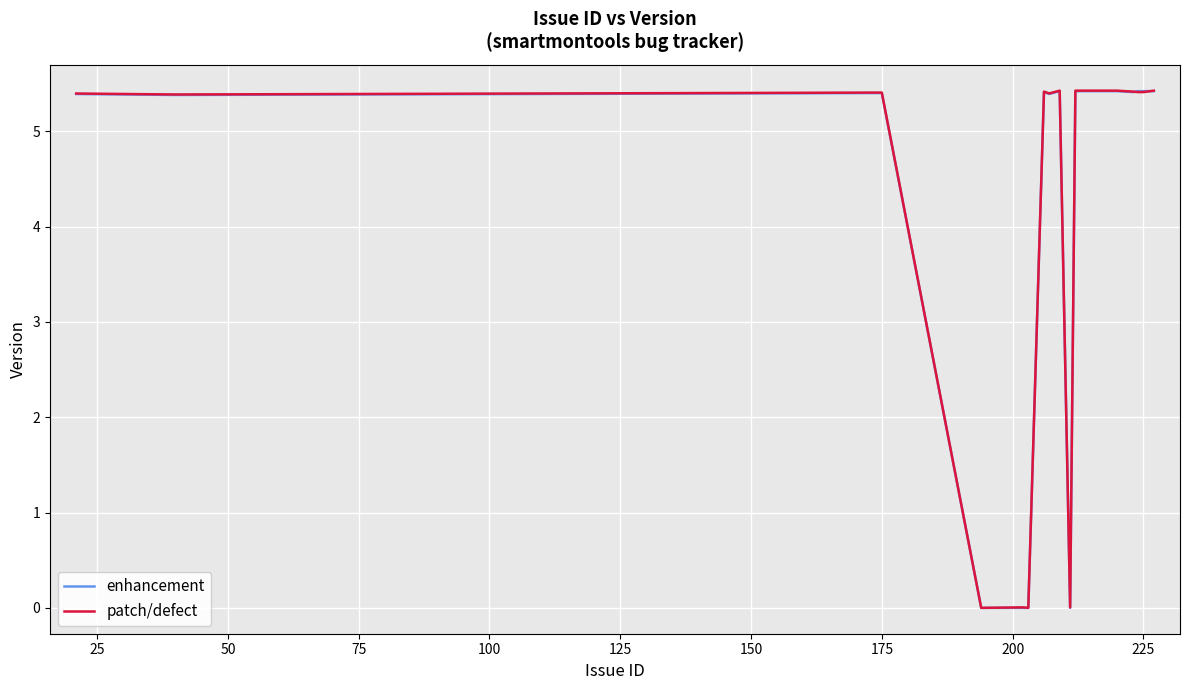

What is the maximum value shown in the chart?

5.4